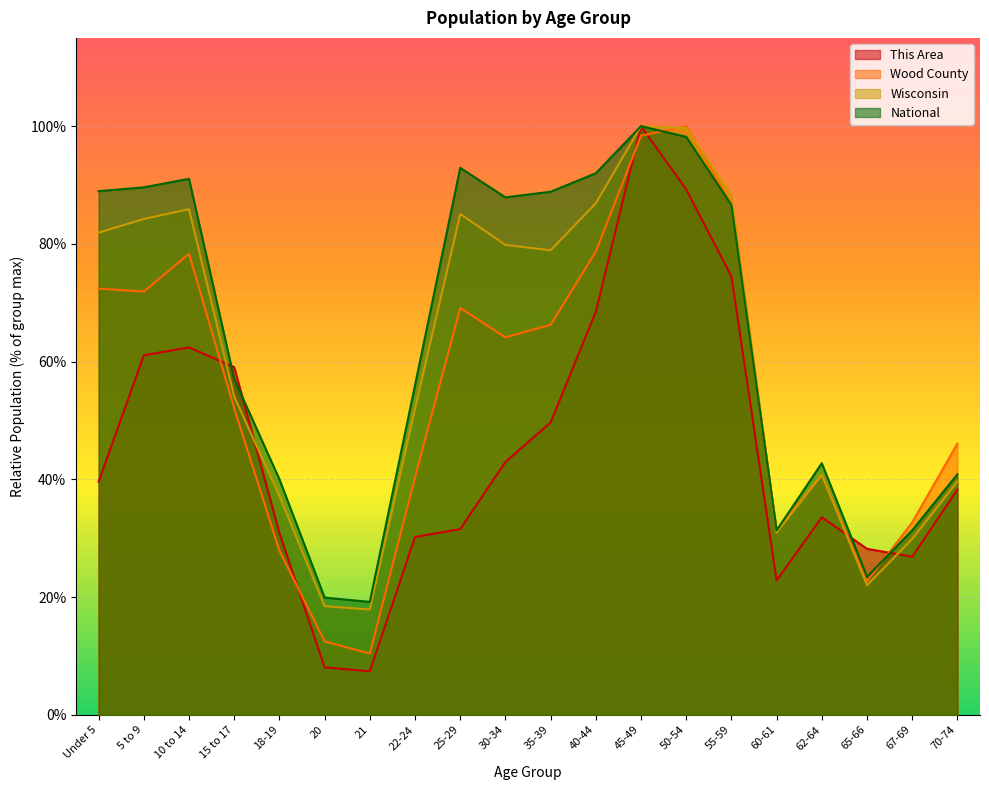

What is the difference between the This Area values at 60-61 and 20?

14.8